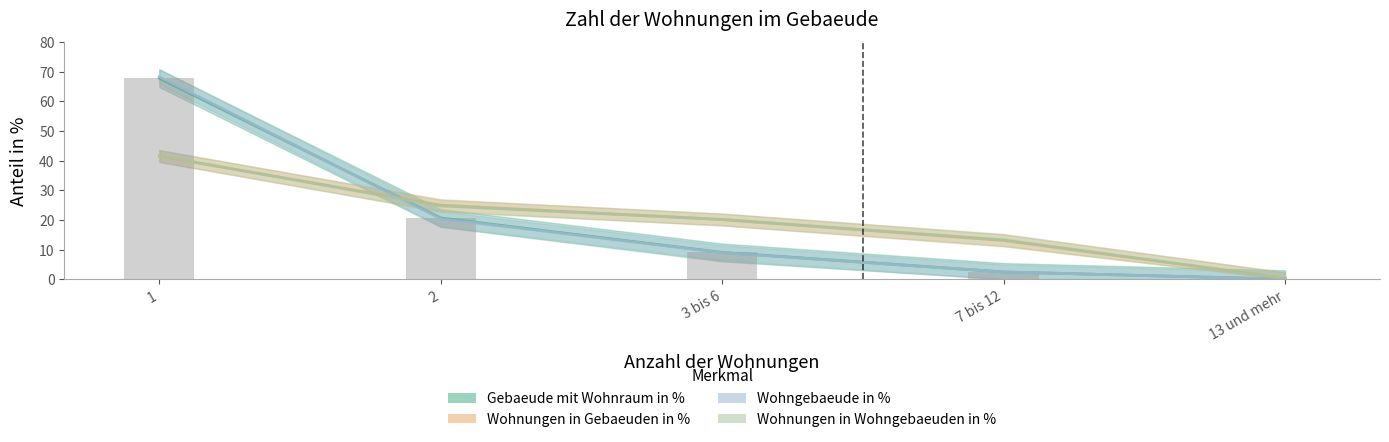

What is the label of the 3rd bar from the right?

3 bis 6